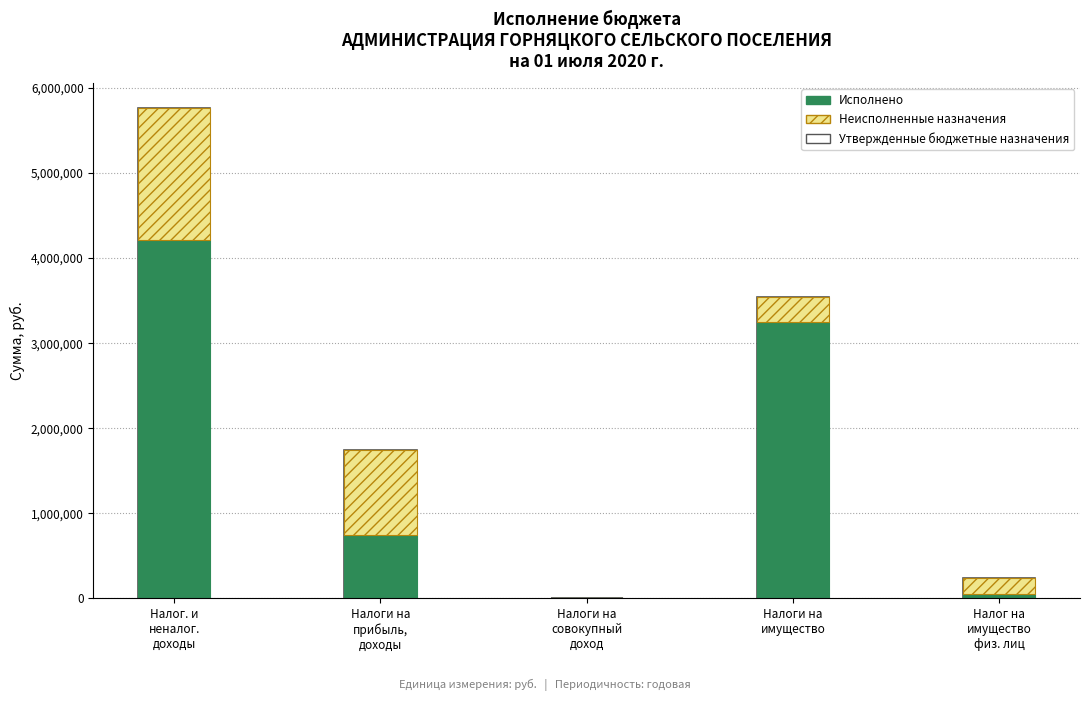

Reading left to right, extract all data points from this chart.

Утвержденные бюджетные назначения: 5763800.0	1747400.0	4500.0	3545800.0	245800.0
Исполнено: 4208966.1	746062.1	0.0	3252051.0	49658.0
Неисполненные назначения: 1554833.9	1001337.9	4500.0	293749.0	196142.0